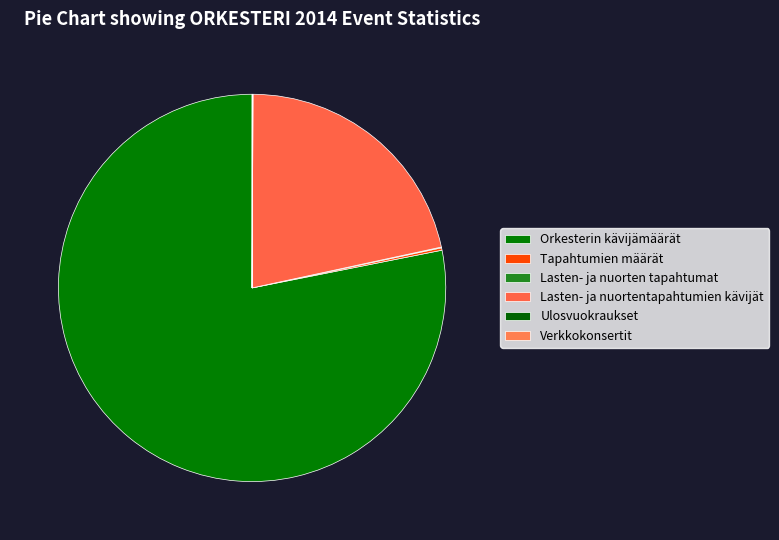

Which category has the smallest portion of the pie?

Verkkokonsertit